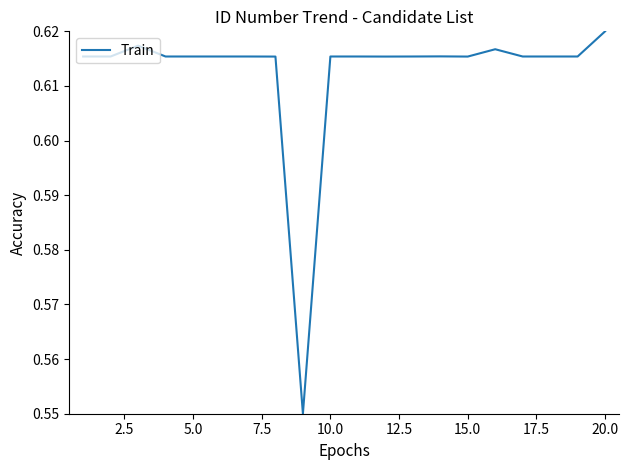

How many categories are shown in the chart?

20